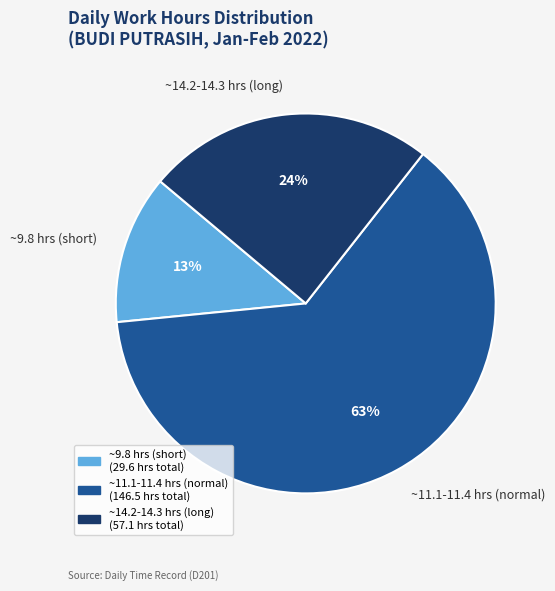

Count the number of slices in the pie.

3